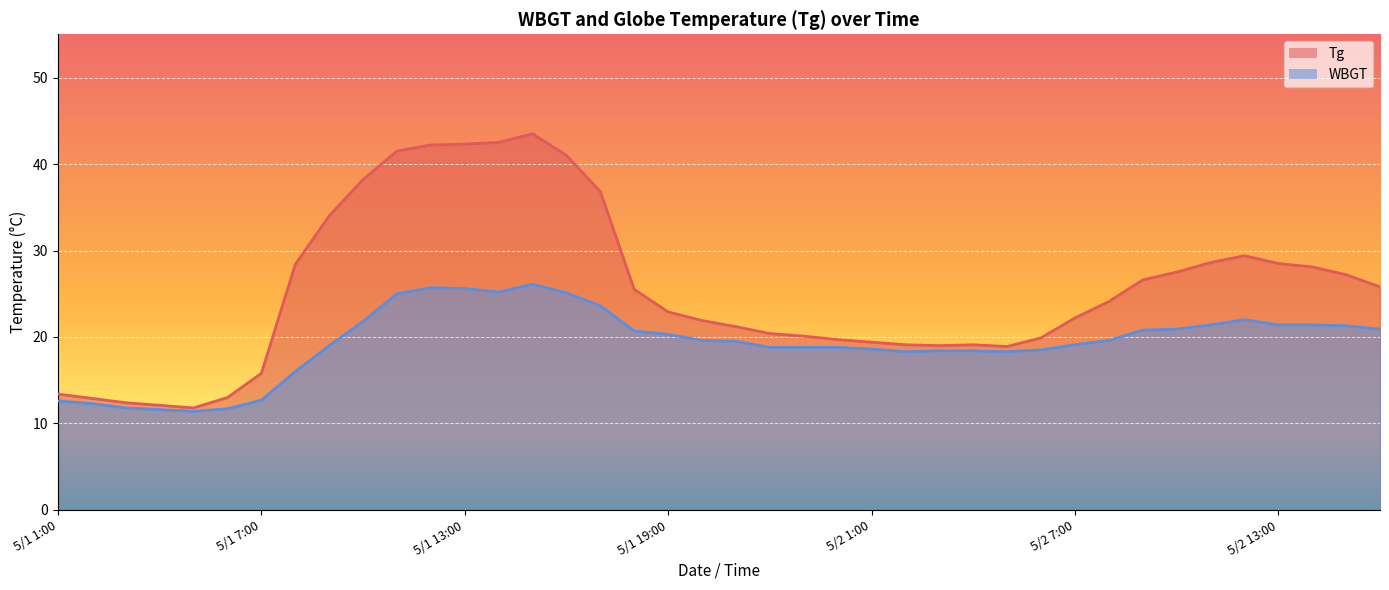

At which category does Tg reach its first local valley?

5/1 5:00